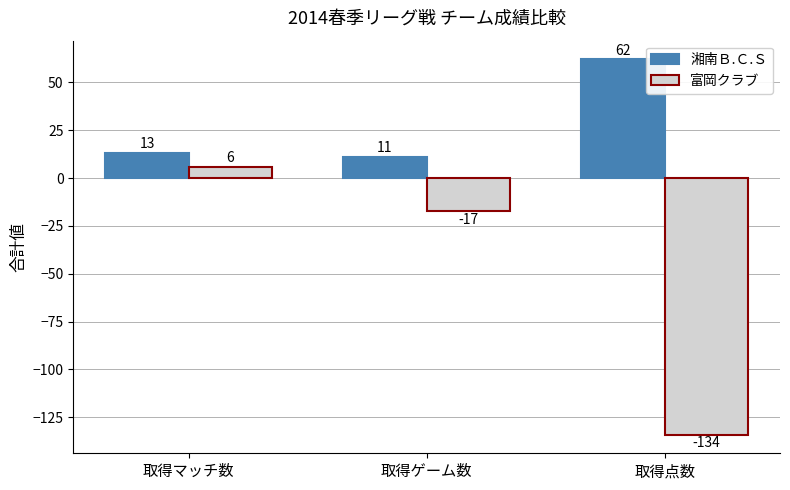

Which series has the largest total across all categories?

湘南Ｂ.Ｃ.Ｓ